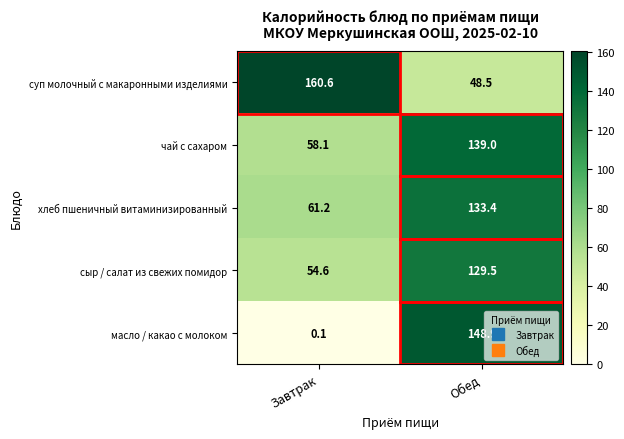

What is the minimum value for чай с сахаром?

58.1